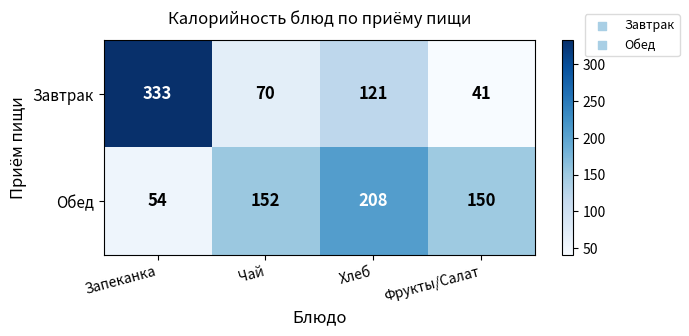

Is it true that Обед equals 69 at Фрукты/Салат?

False